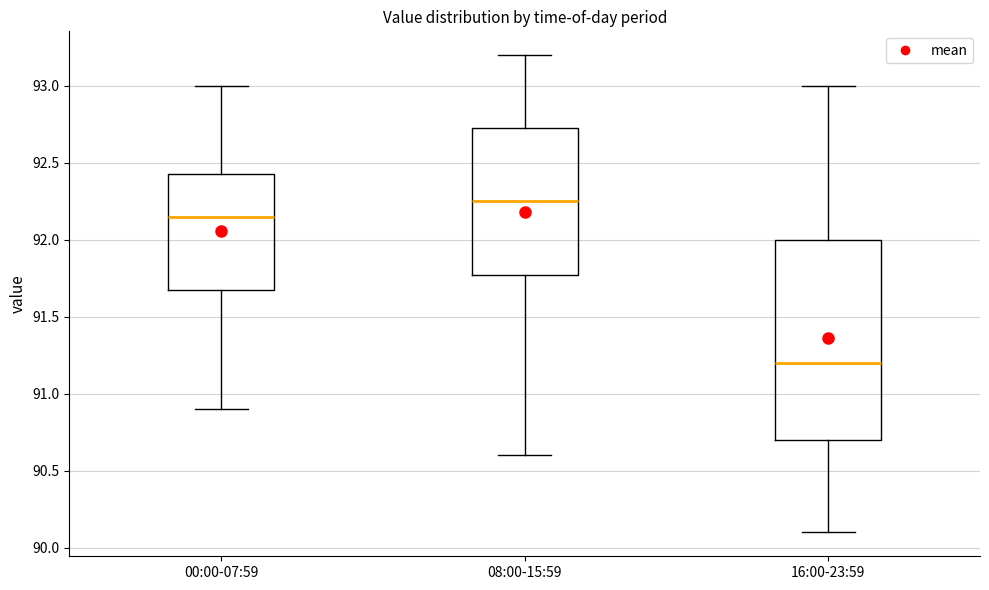

Where does the median line of the box for 08:00-15:59 sit on the y-axis? The values are not printed on the chart, so give them approximately, as read against the axis.

92.25